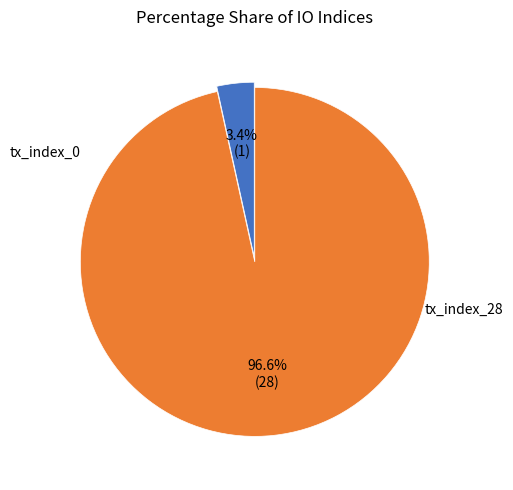

Is there any slice that represents more than half of the pie?

Yes